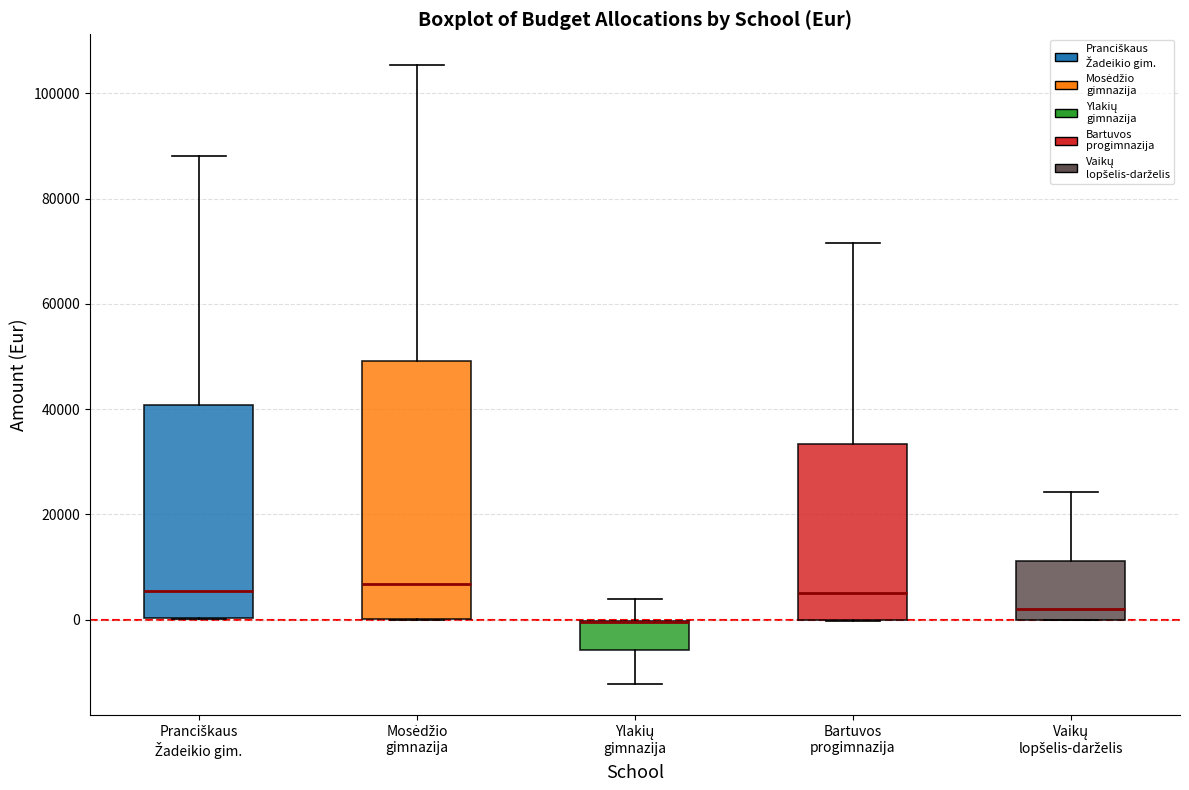

Where is the lower edge of the box for Pranciškaus Žadeikio gim. on the y-axis? The values are not printed on the chart, so give them approximately, as read against the axis.

0